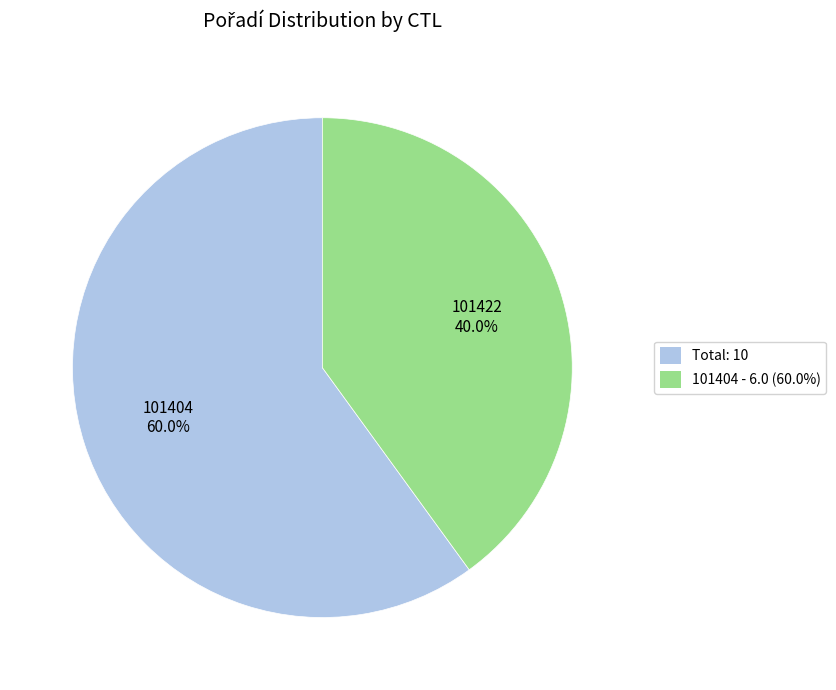

Rank the categories by value from lowest to highest.

101404 - 6.0 (60.0%), Total: 10